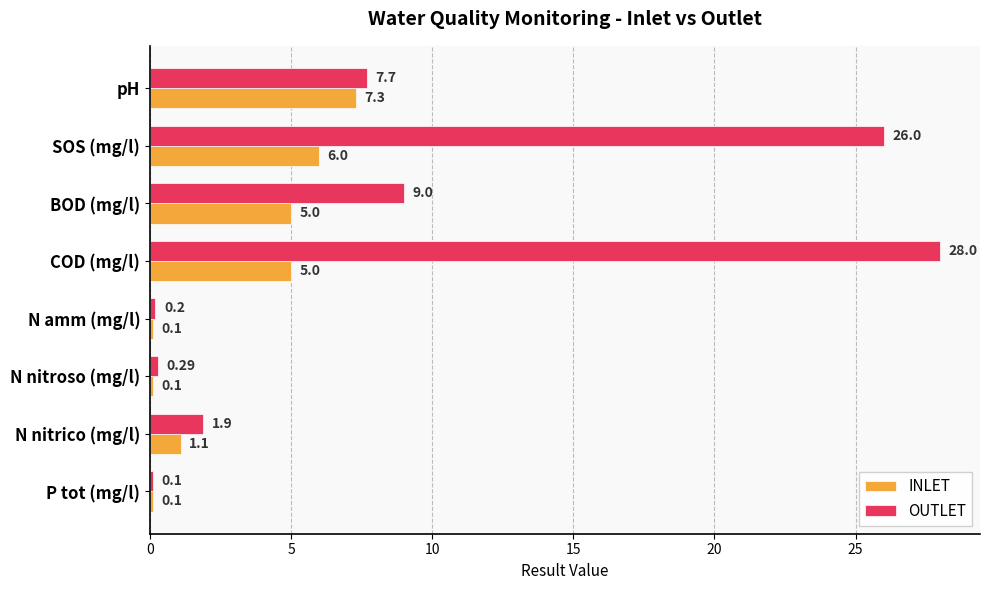

What is the difference between the maximum and second lowest values in the INLET series?

7.2